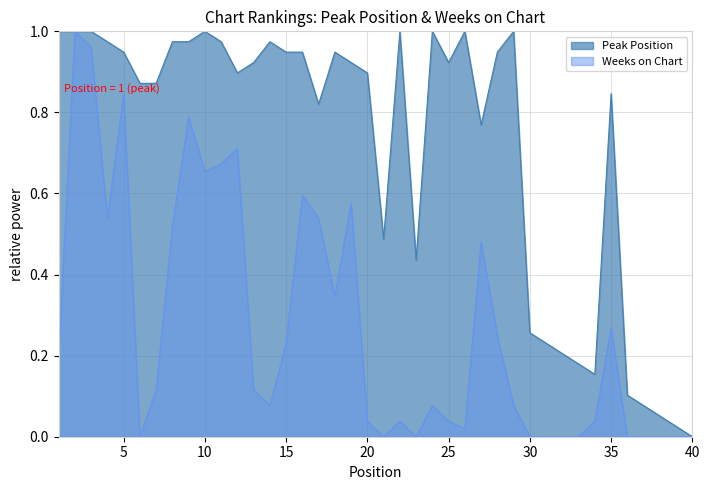

Which label corresponds to the smallest value in the chart?

6